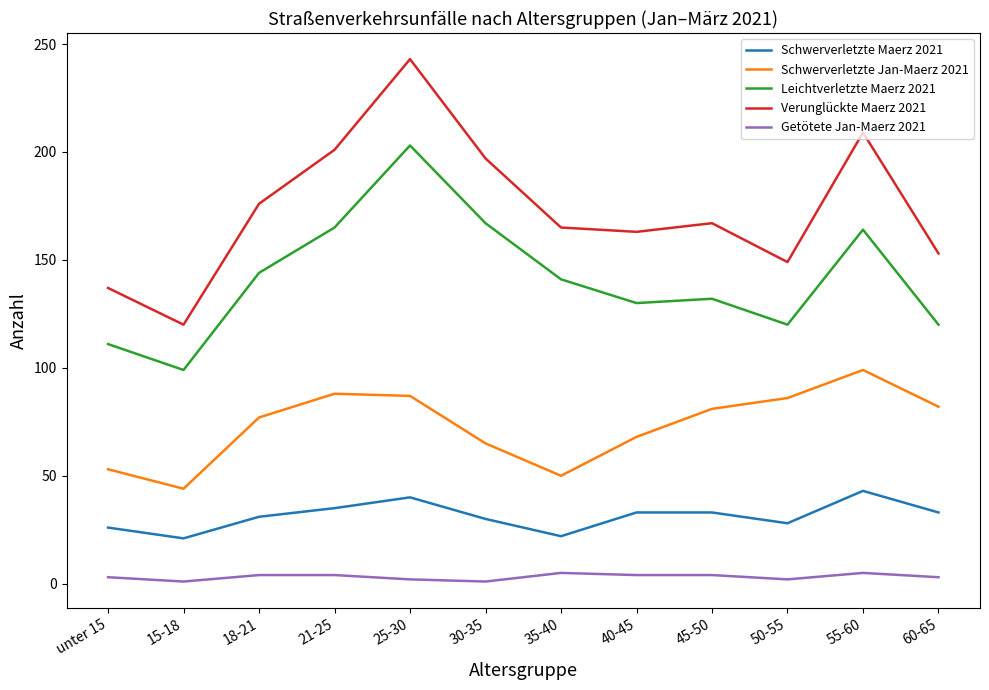

True or false: Schwerverletzte Jan-Maerz 2021 has a value of 96 at 30-35.

False